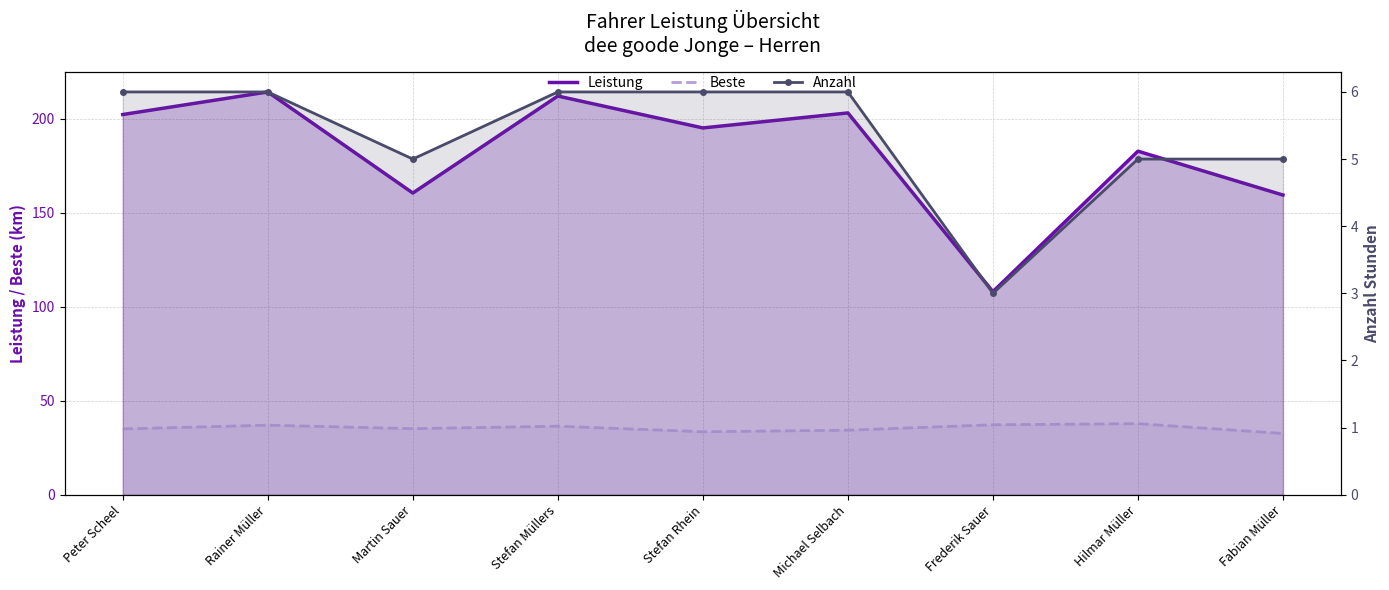

At how many categories does at least one series exceed 31?

9